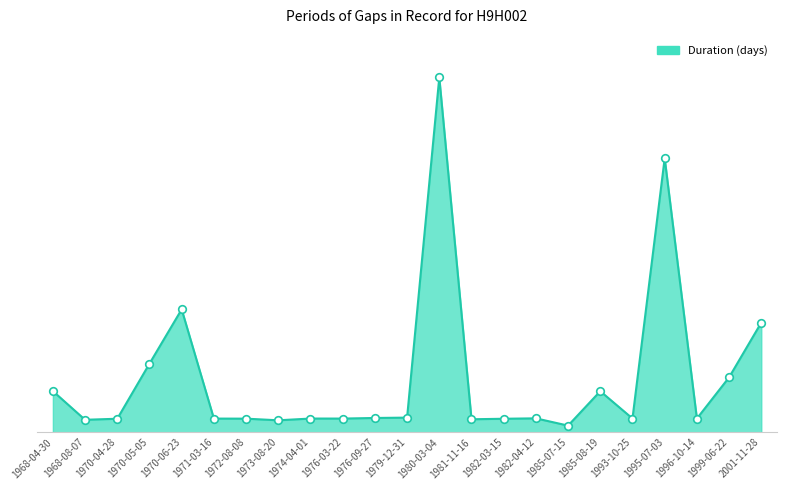

What is the change in value from 1981-11-16 to 1985-08-19?

+14.3